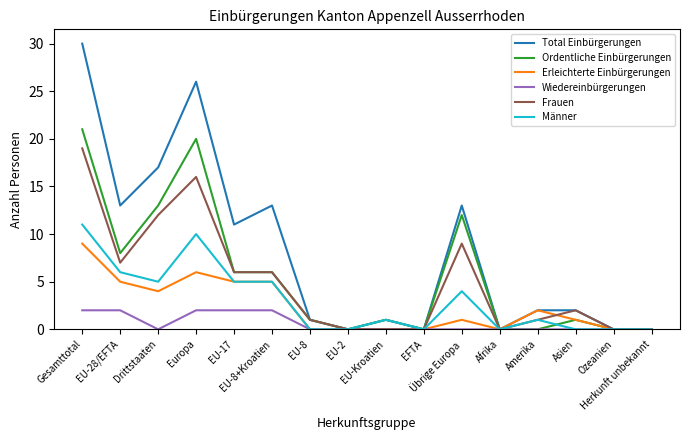

What is the maximum value for Erleichterte Einbürgerungen?

9